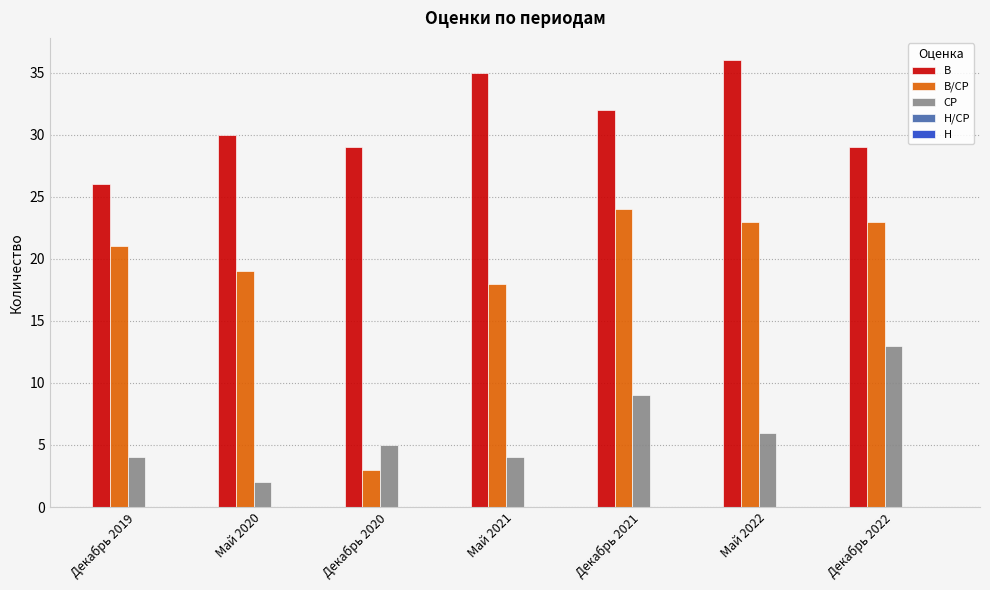

What is the difference between the second highest and second lowest values in the СР series?

5